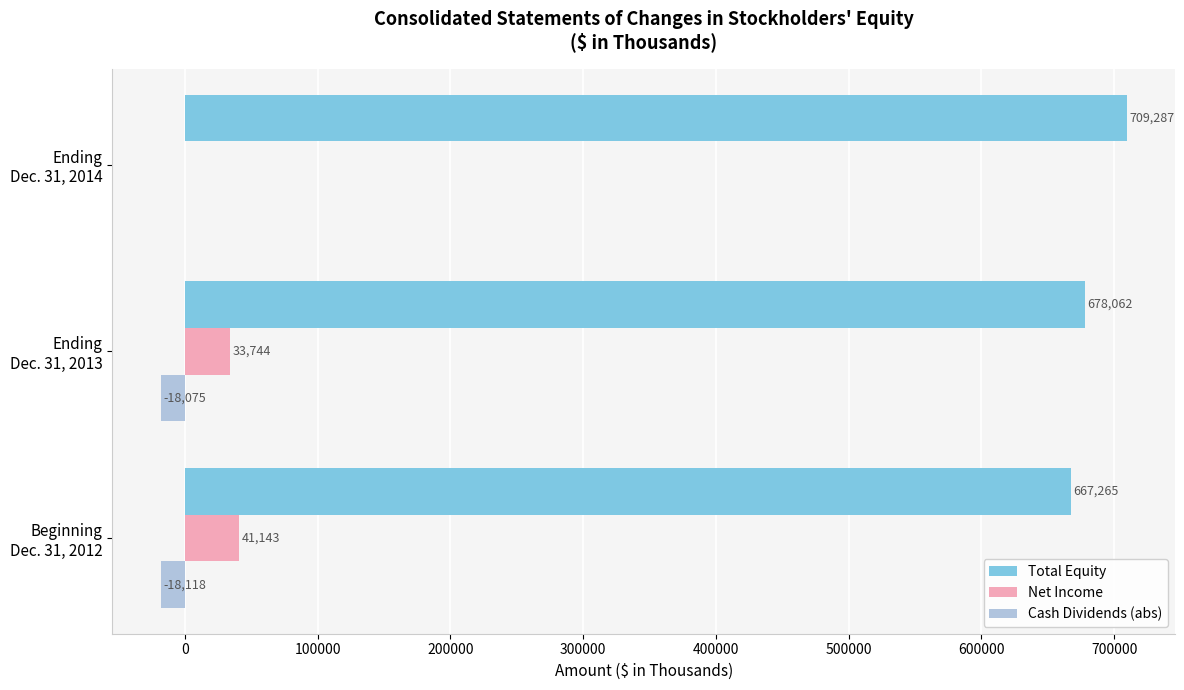

Which series has the largest total across all categories?

Total Equity